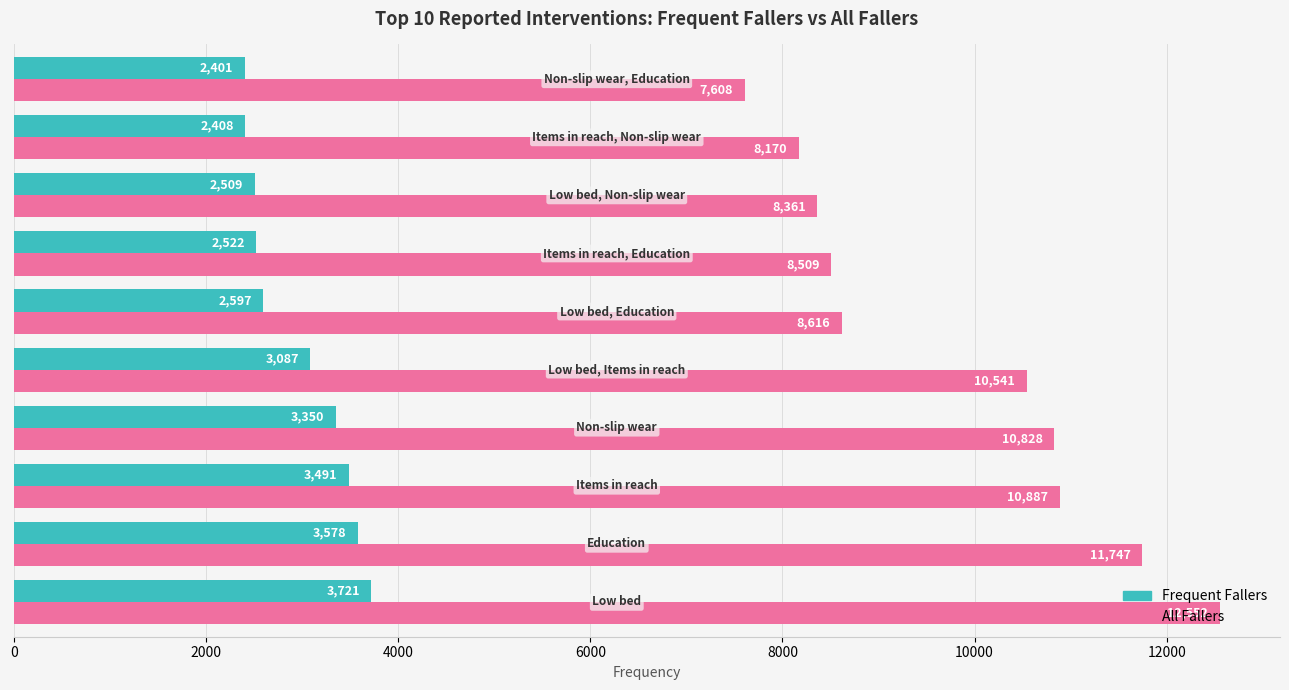

List the series in order of their overall mean, lowest first.

Frequent Fallers, All Fallers